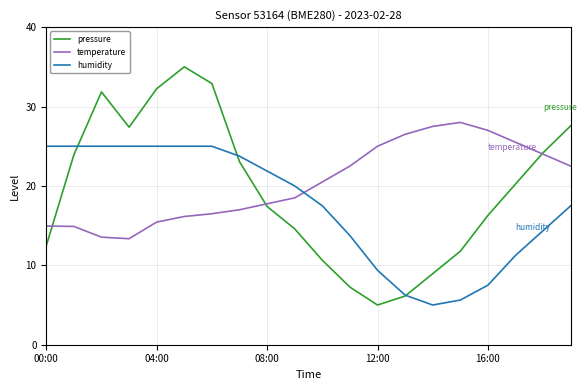

How many times do temperature and humidity cross each other?

1